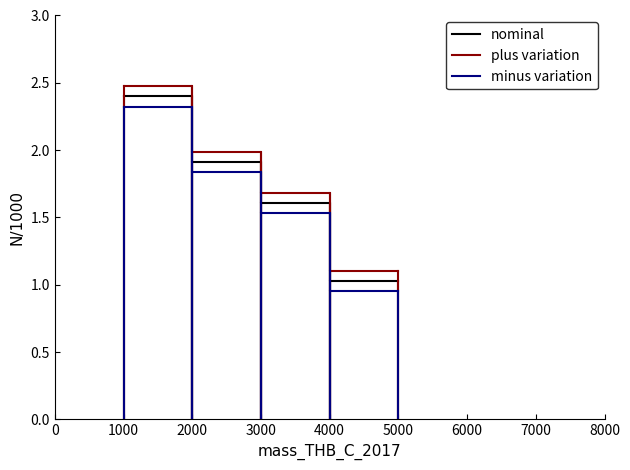

Does the chart display data point markers on the line(s)?

No